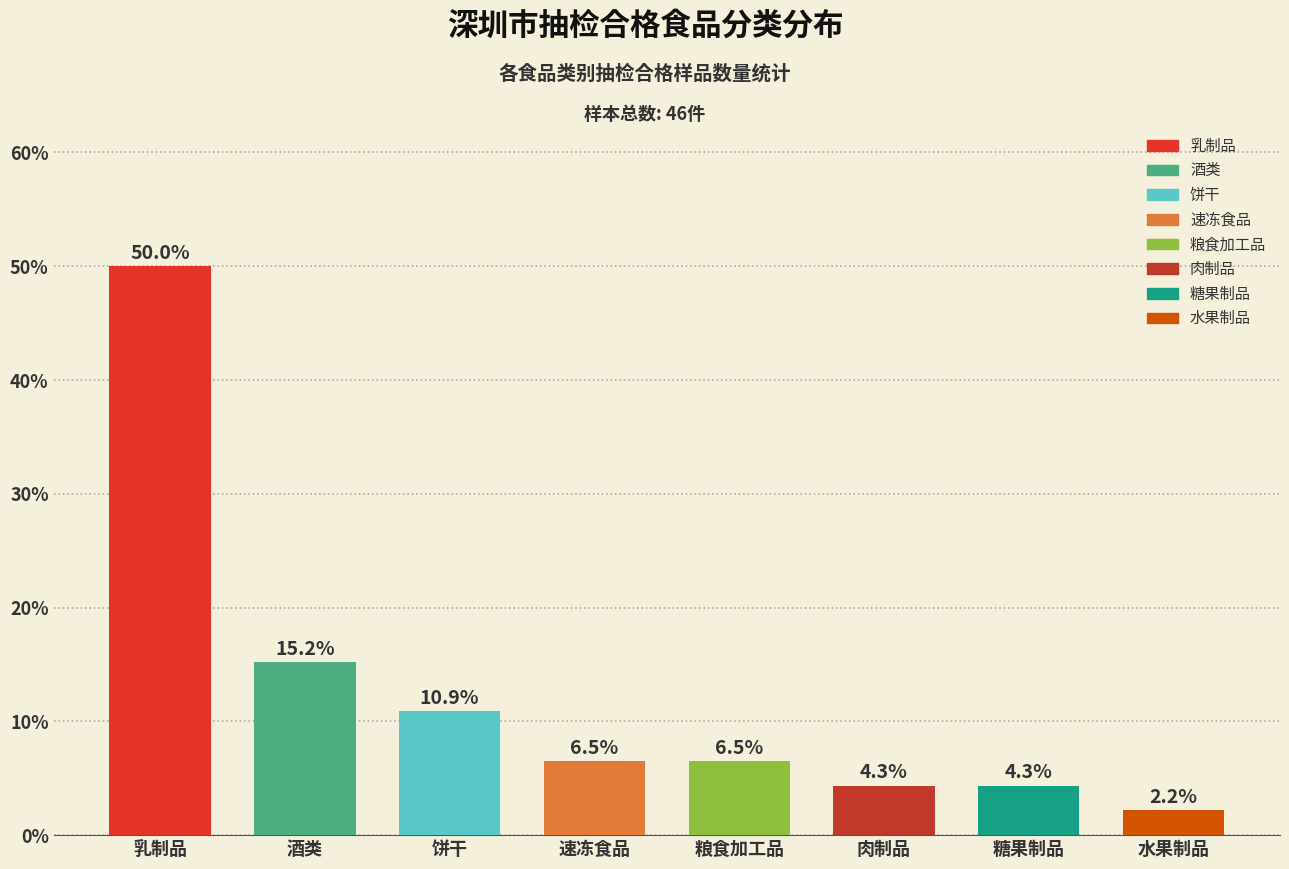

Reading left to right, extract all data points from this chart.

乳制品=50.0	酒类=15.2	饼干=10.9	速冻食品=6.5	粮食加工品=6.5	肉制品=4.3	糖果制品=4.3	水果制品=2.2